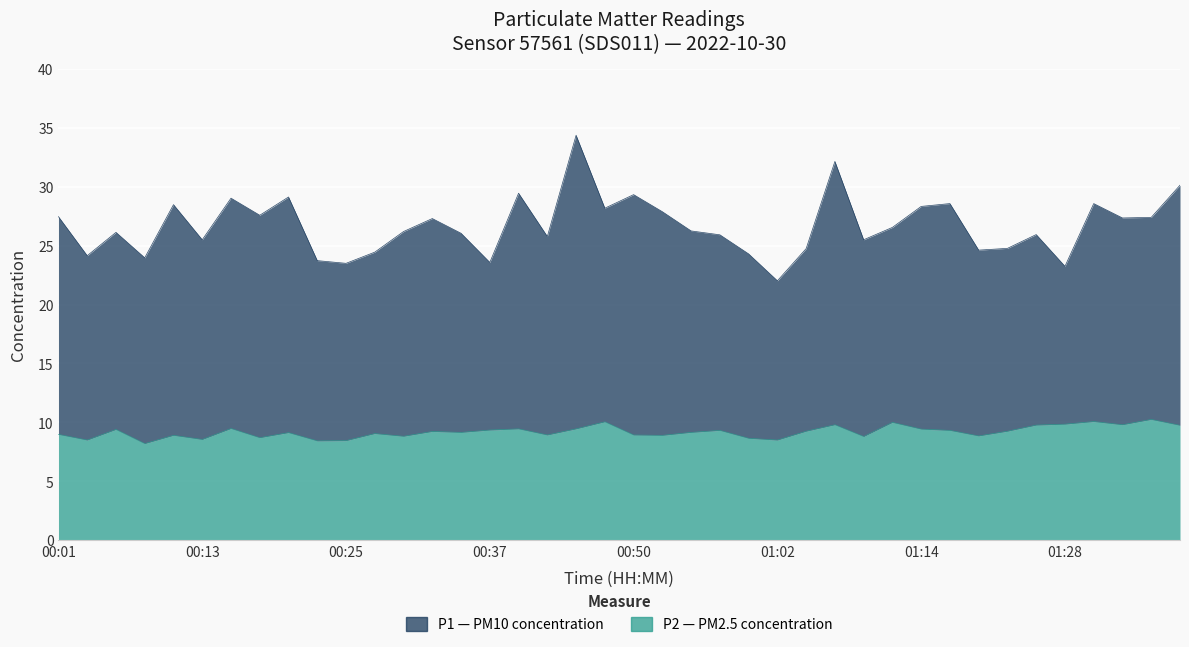

Rank the categories by P1 value from lowest to highest.

01:02, 01:28, 00:25, 00:37, 00:23, 00:08, 00:03, 01:00, 00:28, 01:20, 01:05, 01:22, 00:13, 01:10, 00:42, 00:57, 01:25, 00:35, 00:06, 00:30, 00:55, 01:12, 00:33, 01:36, 01:38, 00:01, 00:18, 00:52, 00:47, 01:14, 00:10, 01:17, 01:33, 00:15, 00:20, 00:50, 00:40, 01:41, 01:07, 00:45